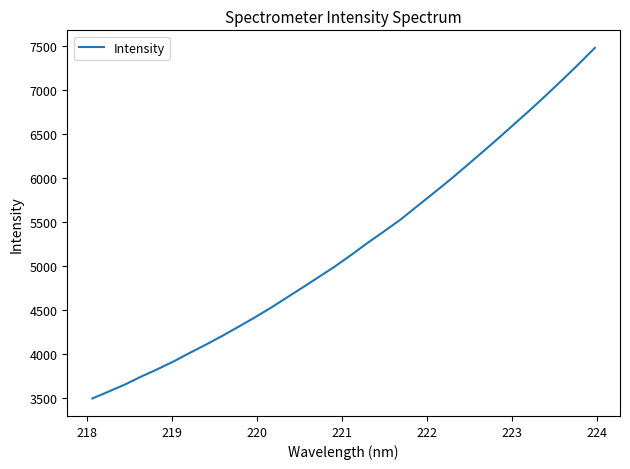

What is the greatest value displayed?

7482.7